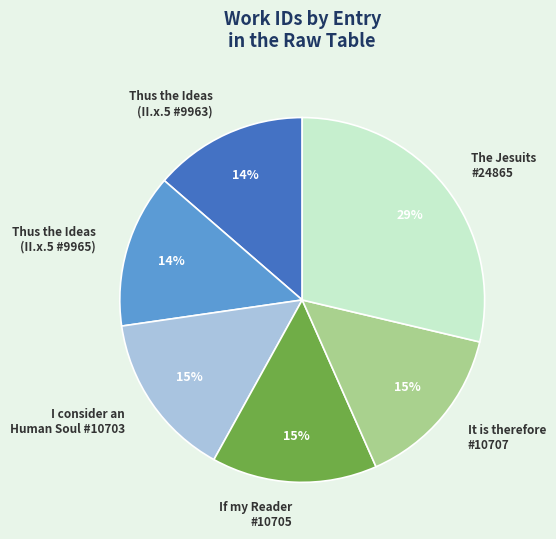

What percentage is the Thus the Ideas (II.x.5 #9965) slice, to the nearest percent?

14%